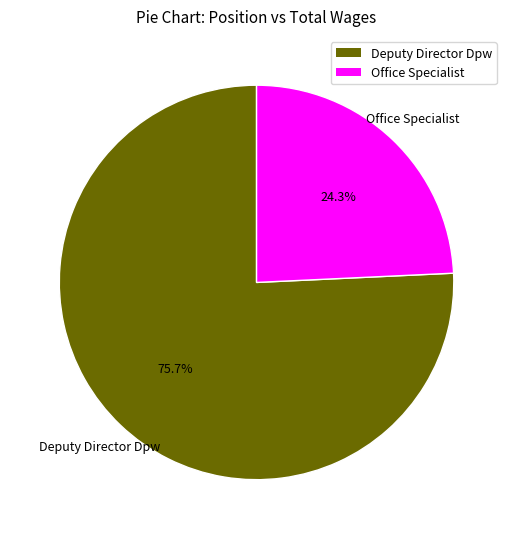

To the nearest percent, what is the difference between the Office Specialist and Deputy Director Dpw slice percentages?

51%